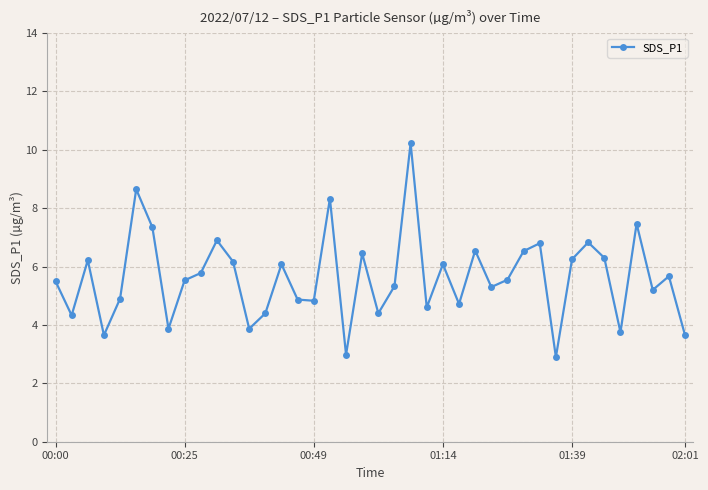

What is the maximum value shown in the chart?

10.2